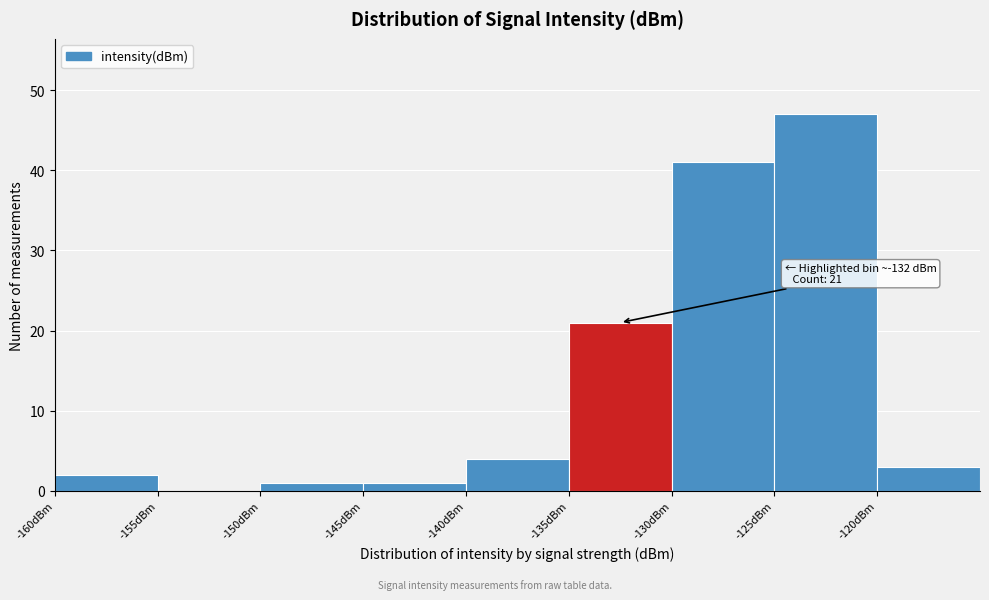

Which range on the x-axis has the tallest bar?

-125 to -120